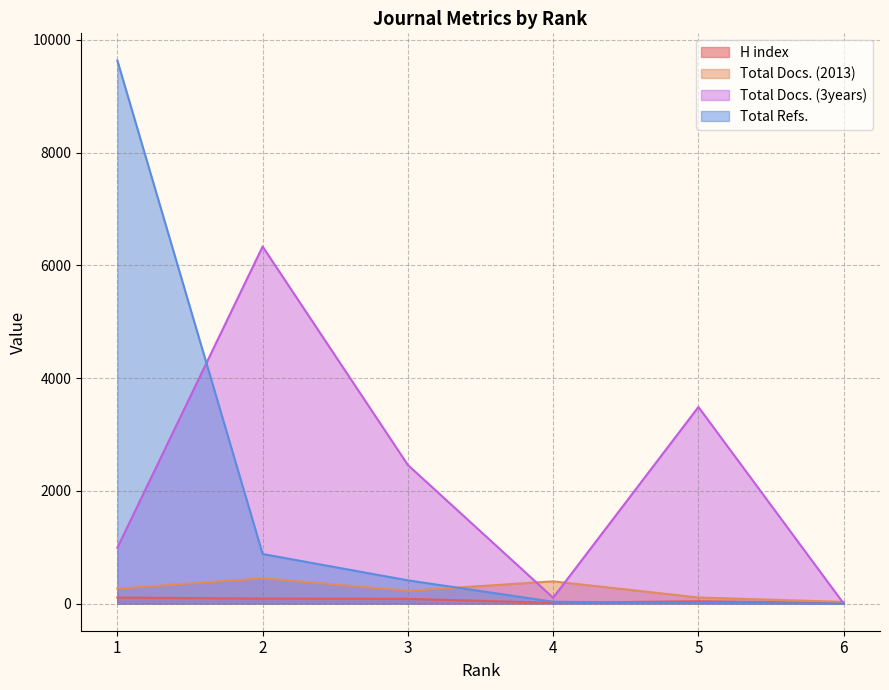

Where is the first local maximum for Total Docs. (2013)?

2